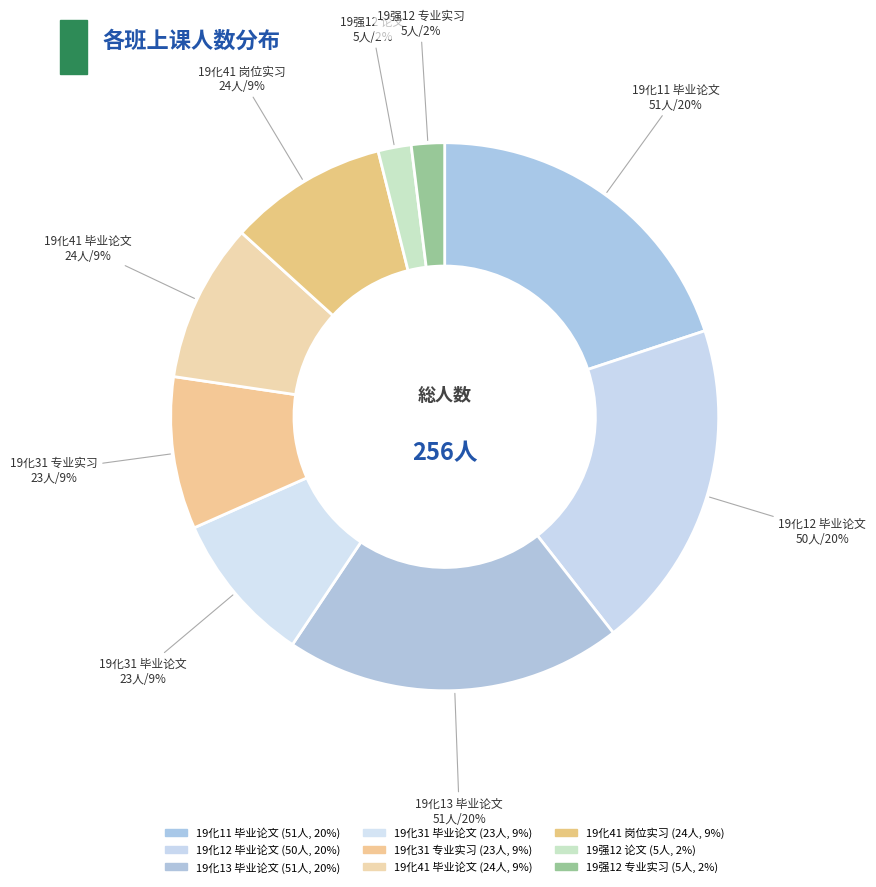

How many segments does this pie chart have?

9